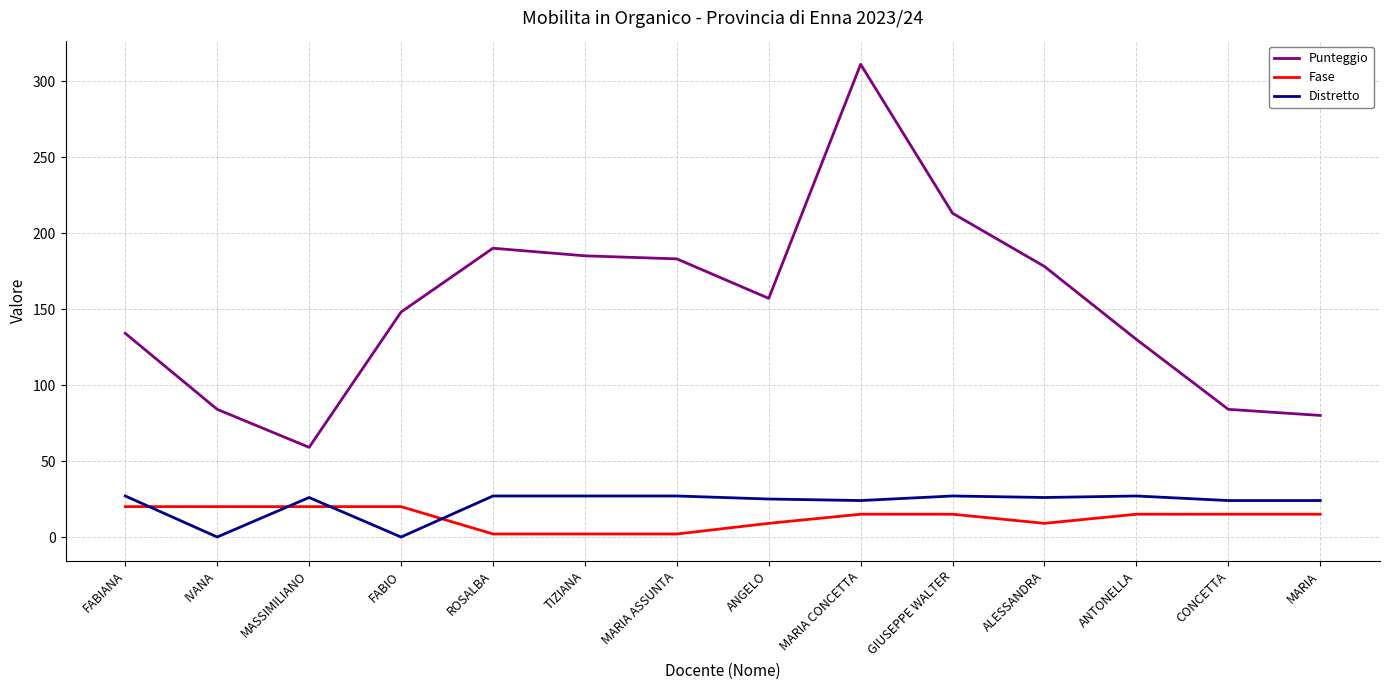

True or false: Punteggio has a value of 311 at MARIA CONCETTA.

True